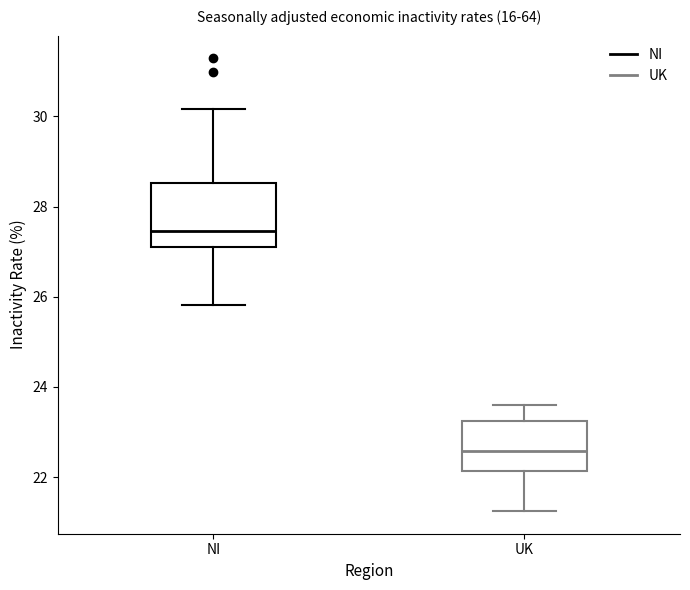

Where does the upper whisker of the box for UK end on the y-axis? The values are not printed on the chart, so give them approximately, as read against the axis.

23.6